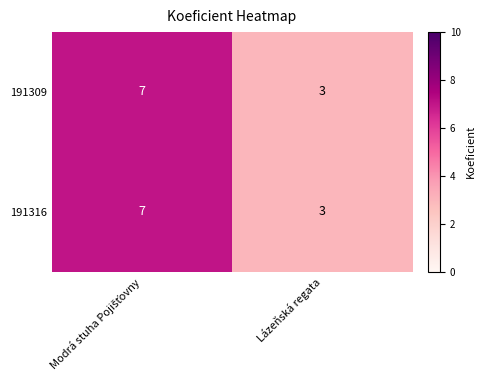

What is the sum of all 191316 values?

10